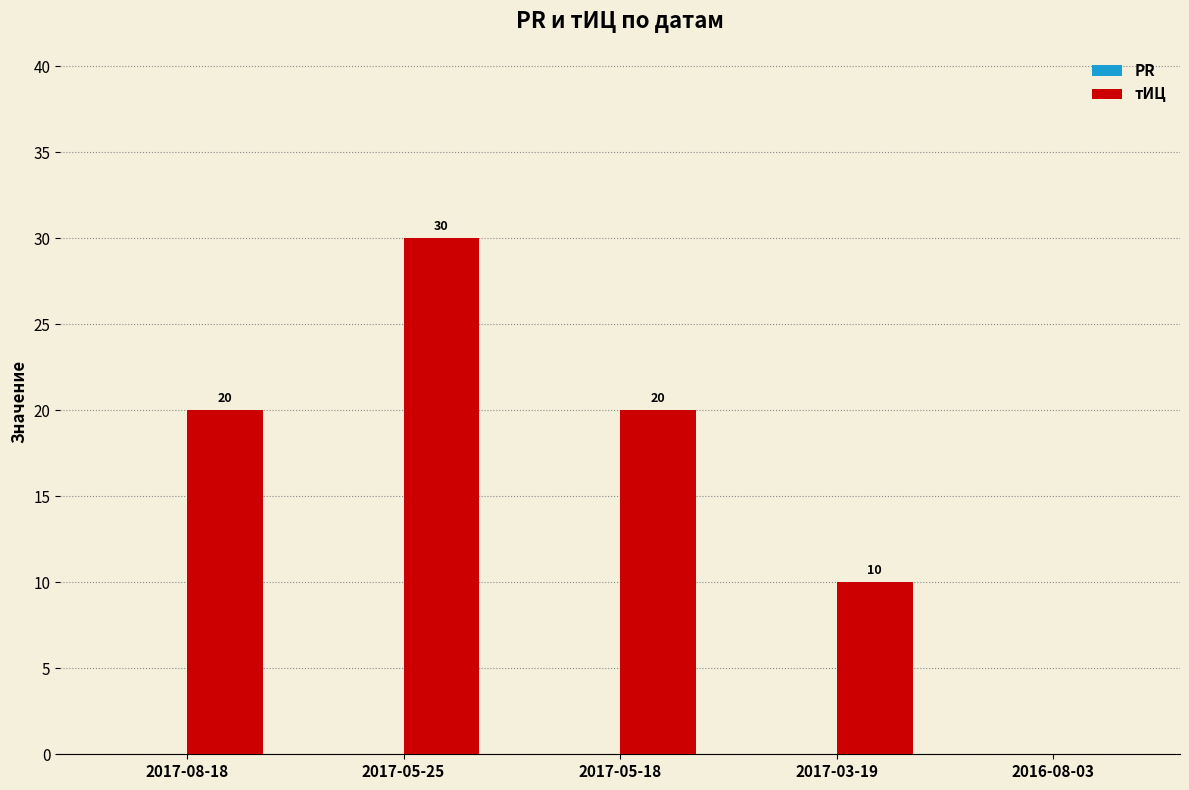

What is the ratio of the value at 2017-08-18 to the value at 2017-03-19?

2.0